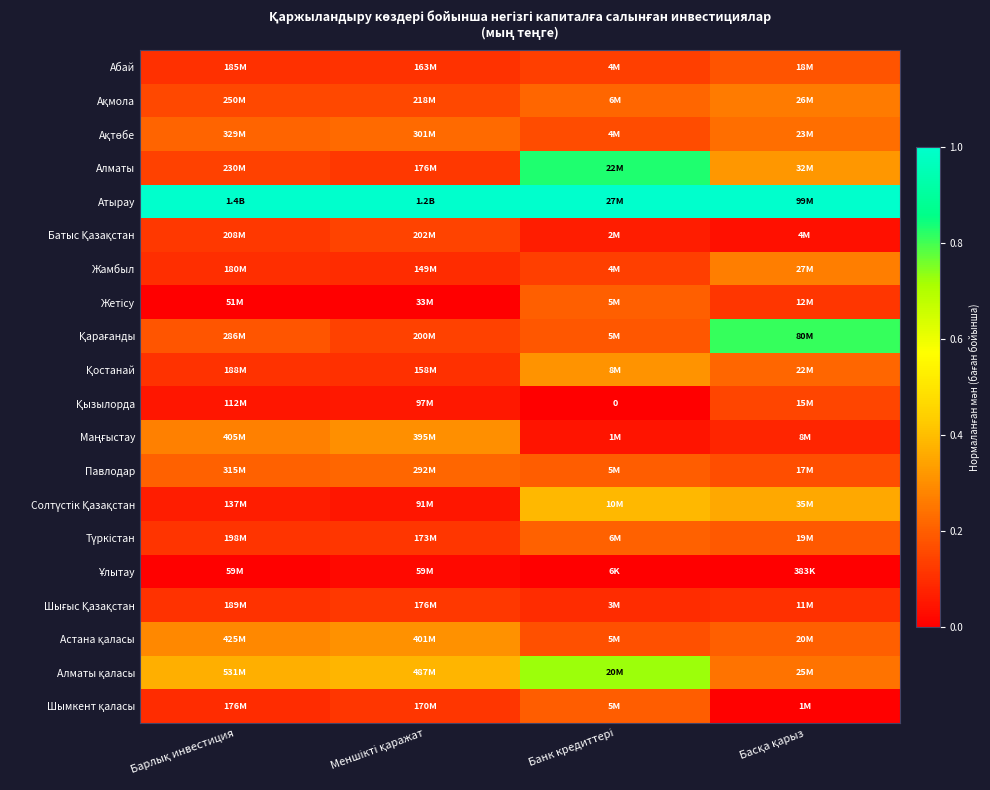

The Ақтөбе series shows 0.1 at Меншікті қаражат. True or false?

False